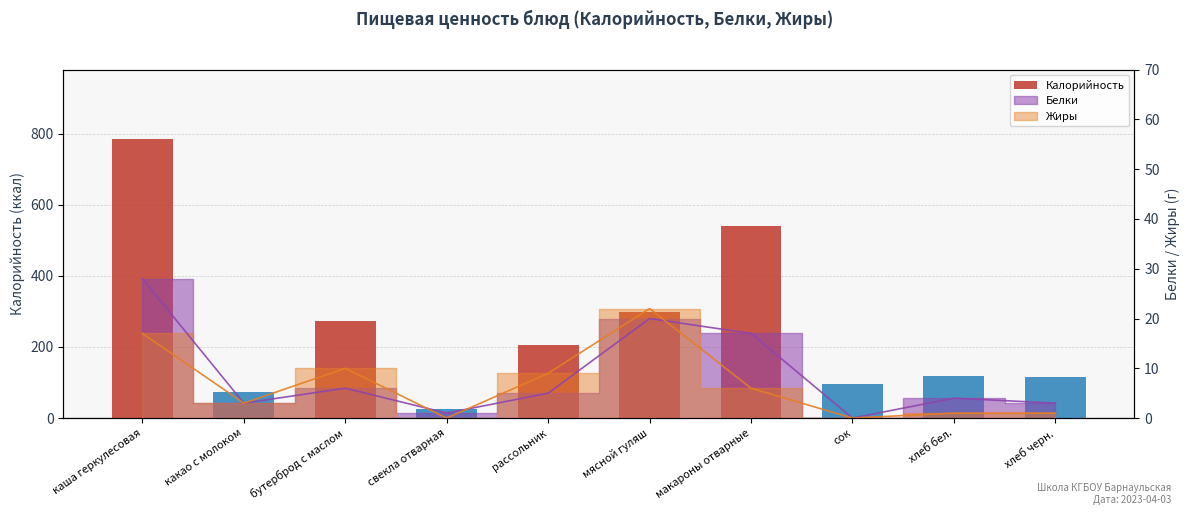

Reading left to right, list all the values displayed in this chart.

каша геркулесовая=784	какао с молоком=72	бутерброд с маслом=273	свекла отварная=25	рассольник=206	мясной гуляш=299	макароны отварные=540	сок=95	хлеб бел.=117	хлеб черн.=115